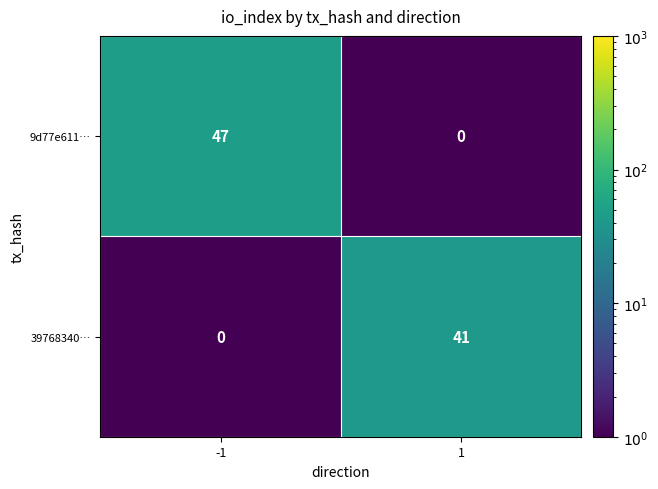

Which series has the largest total across all categories?

9d77e611…